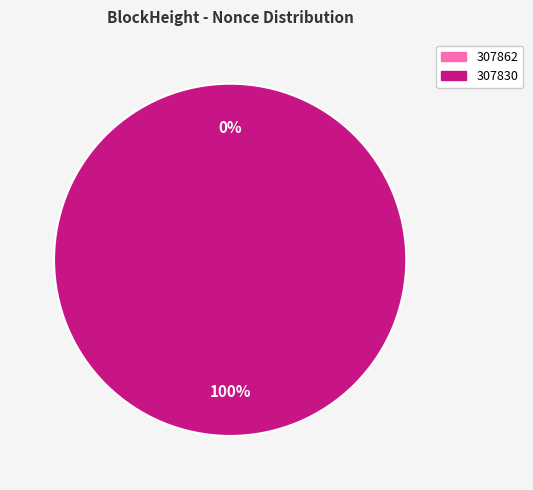

Is the sum of 307830 and 307862 greater than half?

Yes